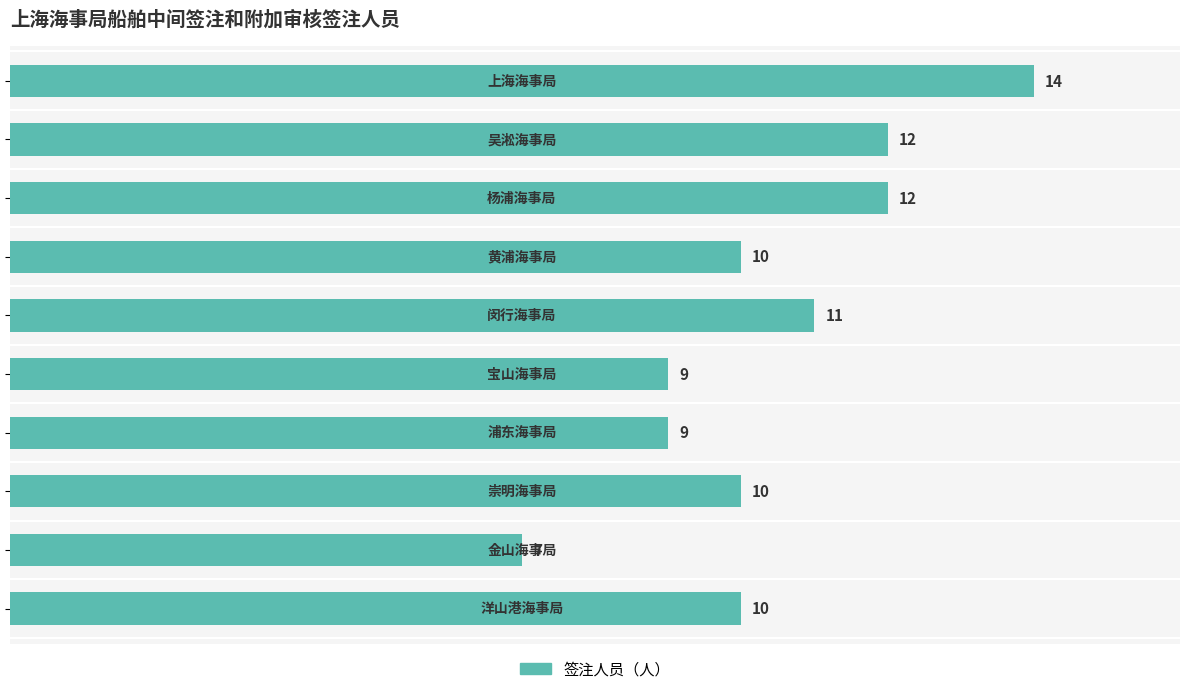

Count the values in the range 9 to 12.

8